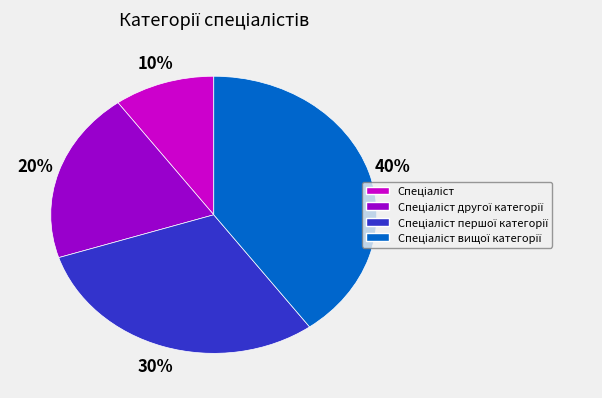

To the nearest percent, what is the average slice percentage?

25%